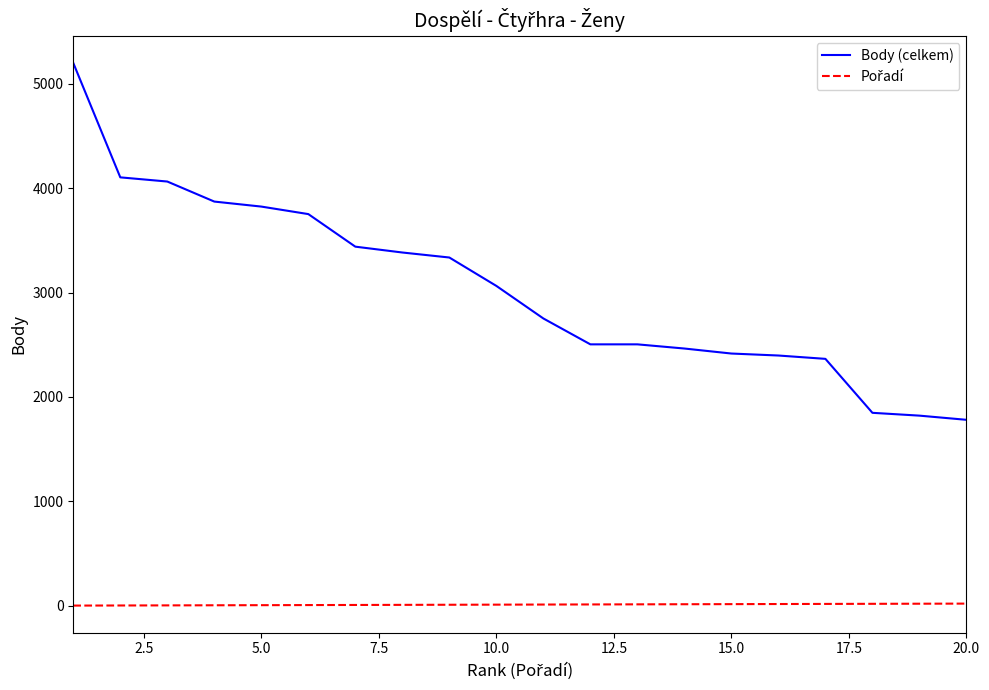

Which series has the largest range (max minus min)?

Body (celkem)